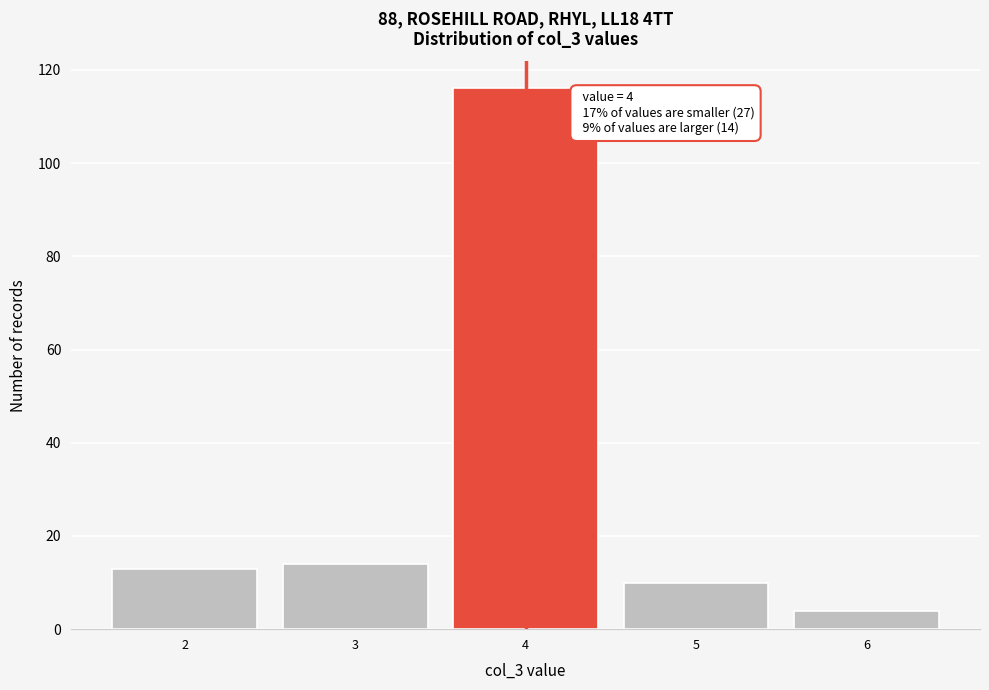

Which range on the x-axis has the tallest bar?

3.5 to 4.5